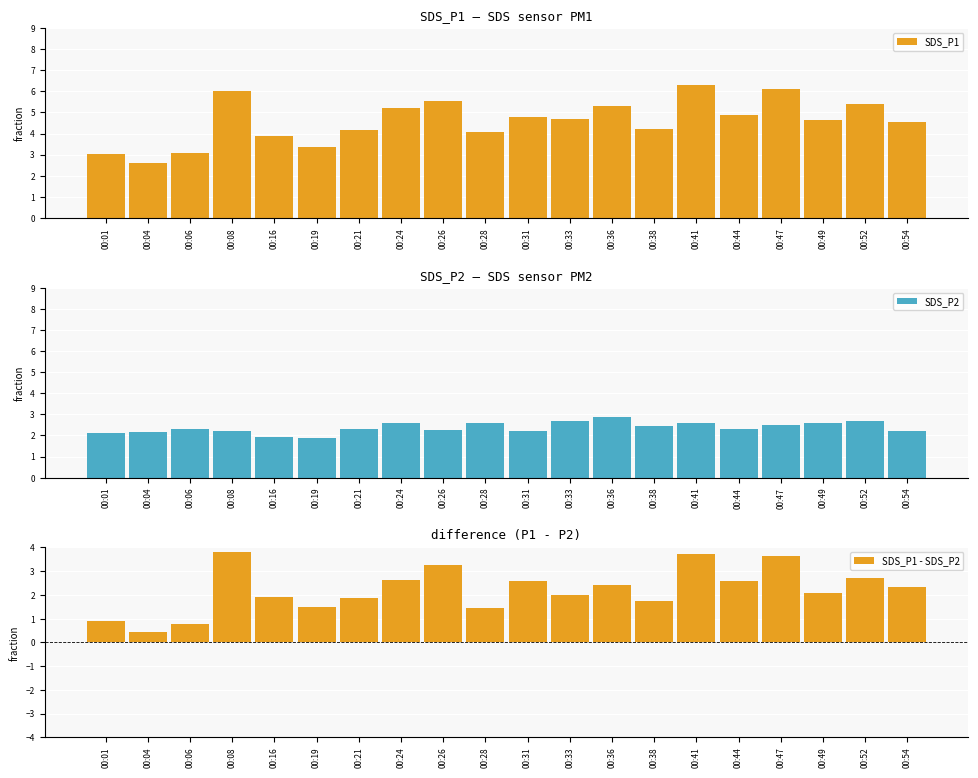

The value of SDS_P1 - SDS_P2 at 00:26 is 3.3. True or false?

True